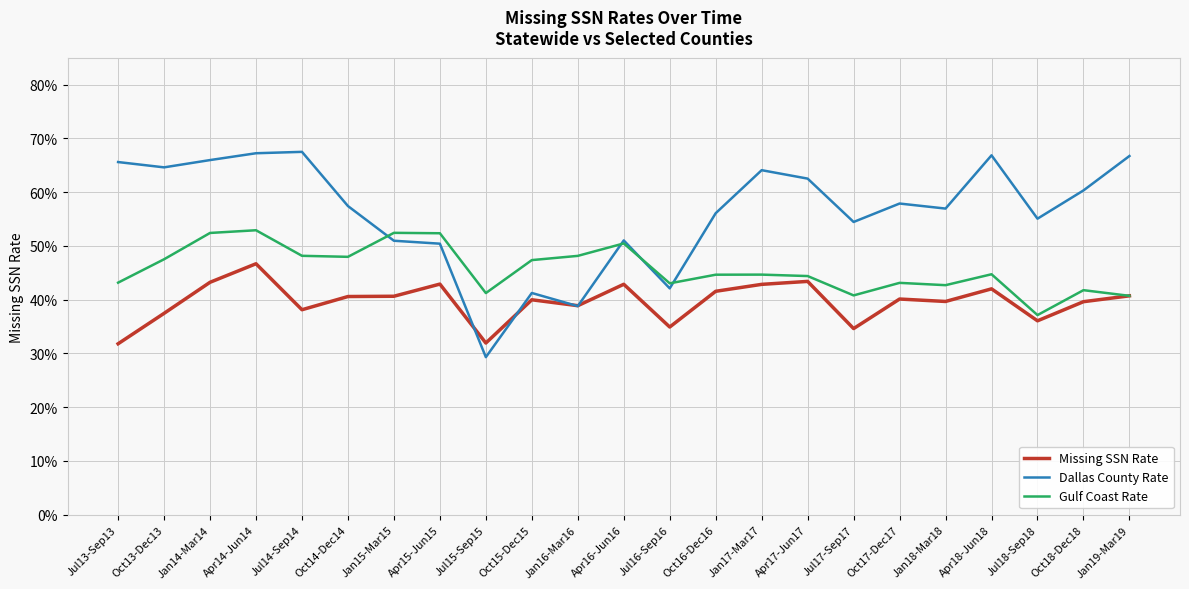

What is the label of the 18th point from the right?

Oct14-Dec14